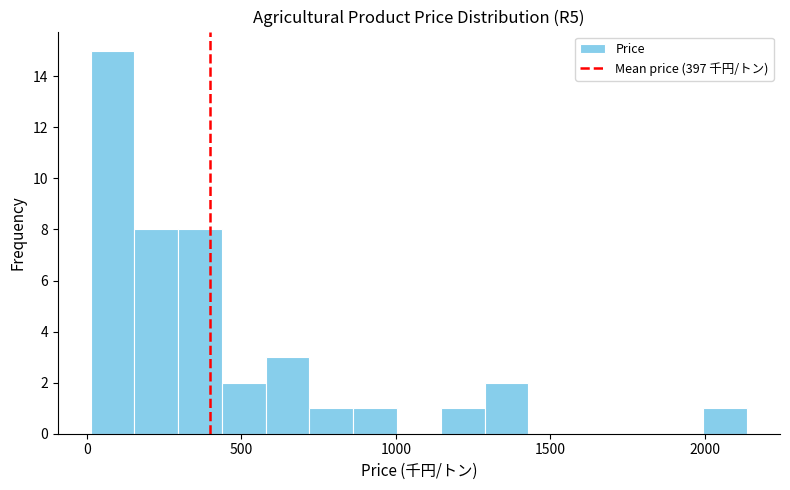

Around what value on the x-axis is the tallest bar? Give the approximate position of its centre, as read against the axis.

100